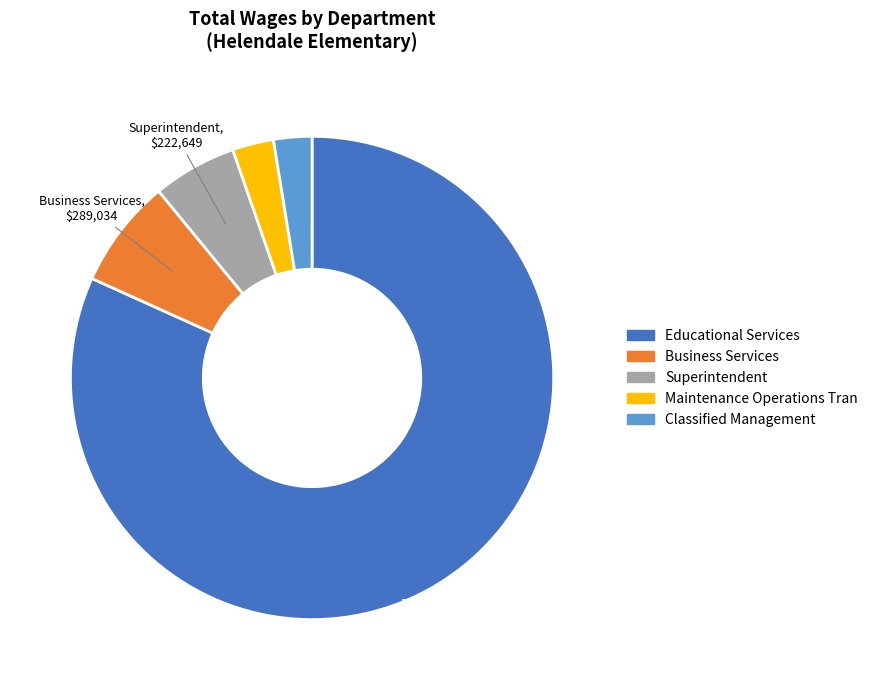

What is the ratio of the value at Classified Management to the value at Superintendent?

0.5